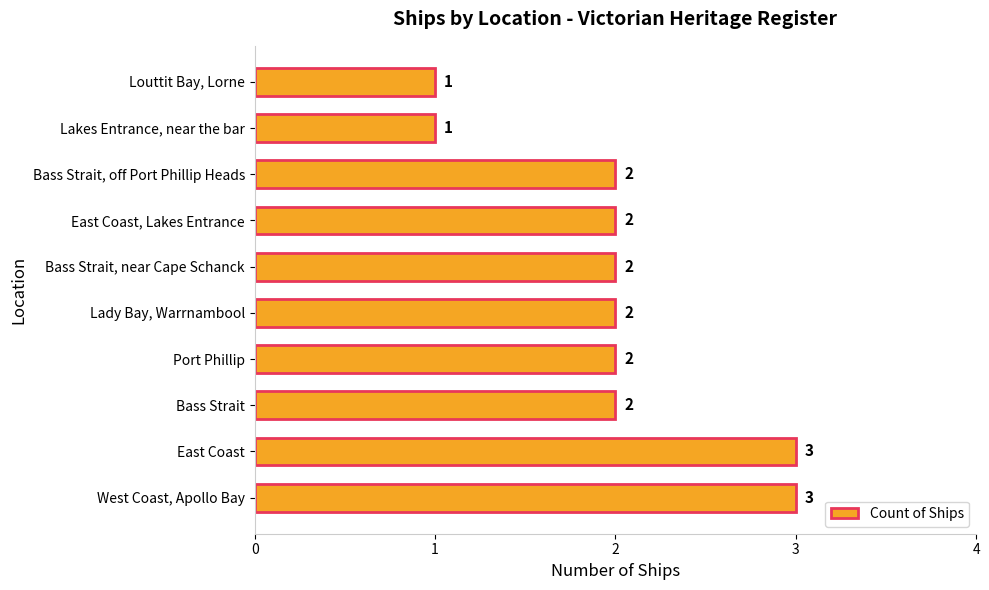

What is the maximum value shown in the chart?

3